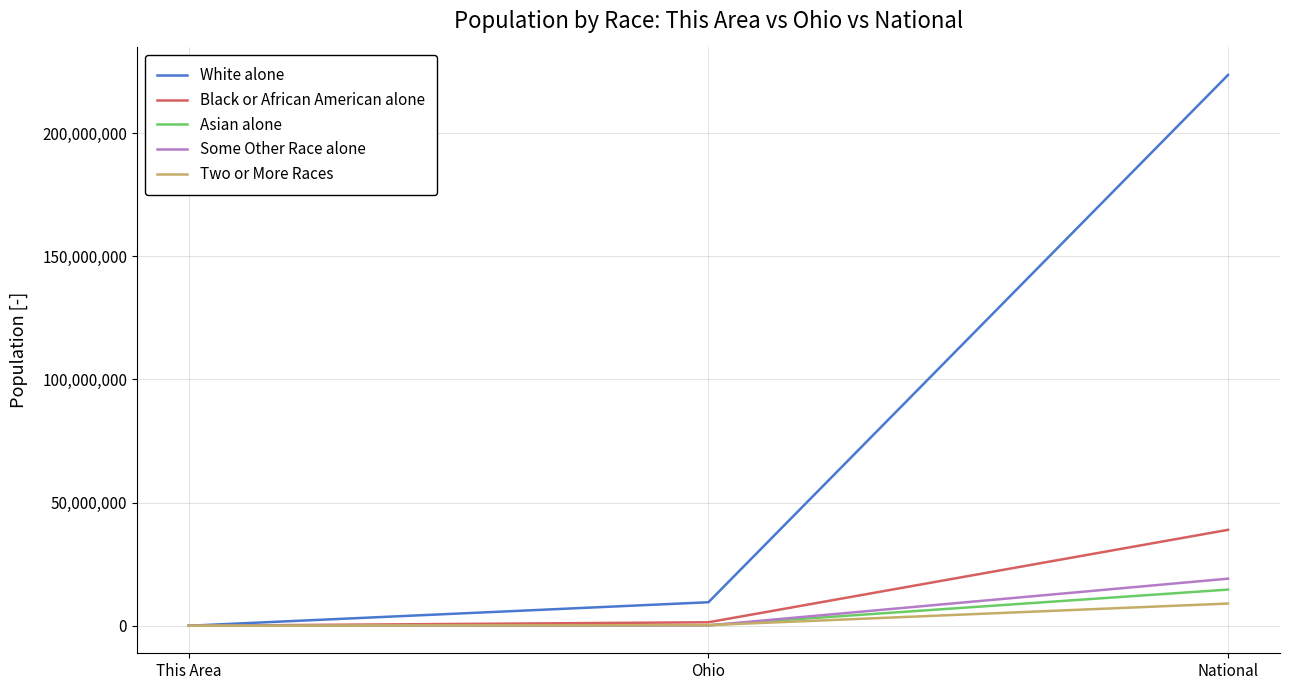

Which series has the largest range (max minus min)?

White alone